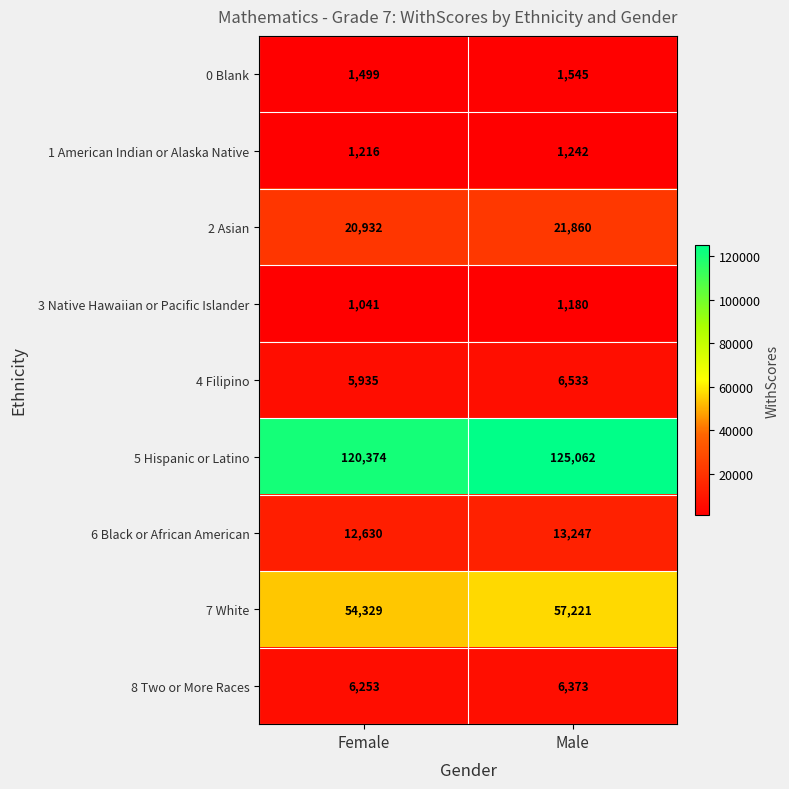

Reading left to right, list all the values displayed in this chart.

0 Blank: 1499	1545
1 American Indian or Alaska Native: 1216	1242
2 Asian: 20932	21860
3 Native Hawaiian or Pacific Islander: 1041	1180
4 Filipino: 5935	6533
5 Hispanic or Latino: 120374	125062
6 Black or African American: 12630	13247
7 White: 54329	57221
8 Two or More Races: 6253	6373